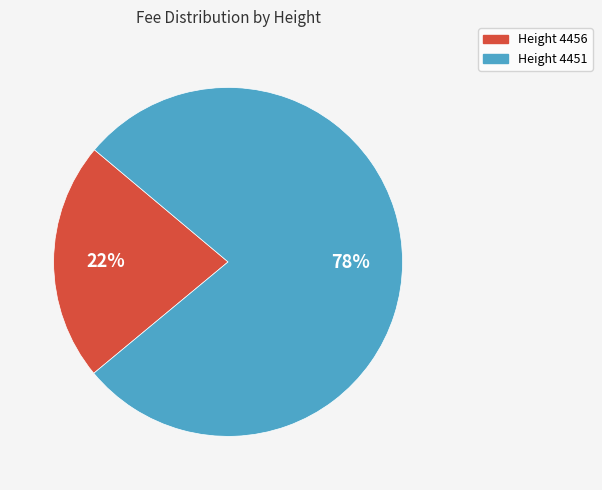

To the nearest percent, what is the average slice percentage?

50%